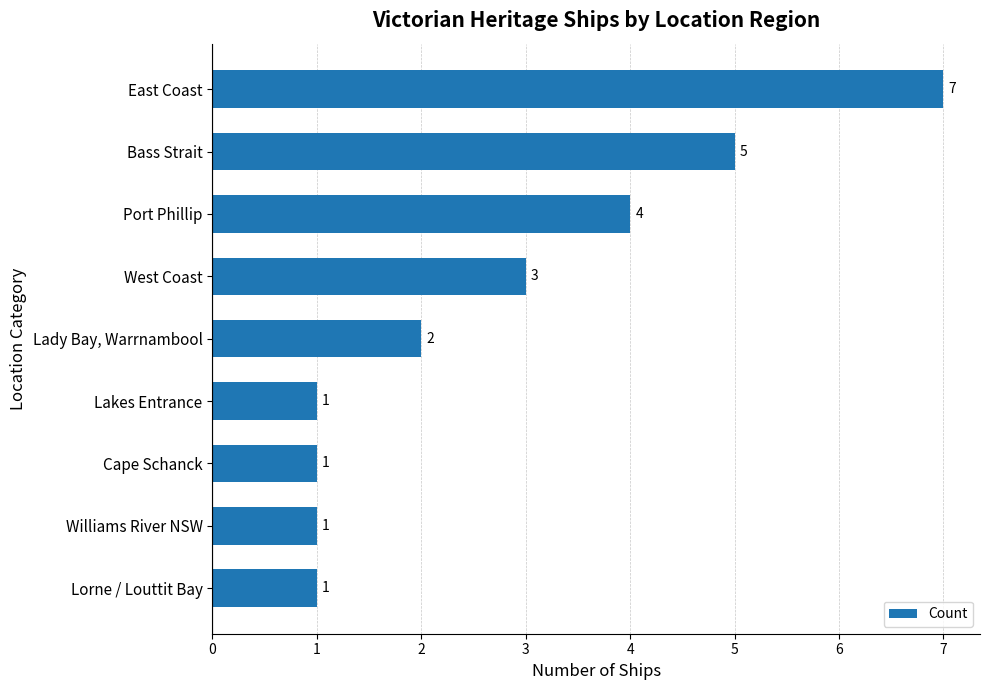

Reading top to bottom, extract all data points from this chart.

East Coast=7	Bass Strait=5	Port Phillip=4	West Coast=3	Lady Bay, Warrnambool=2	Lakes Entrance=1	Cape Schanck=1	Williams River NSW=1	Lorne / Louttit Bay=1